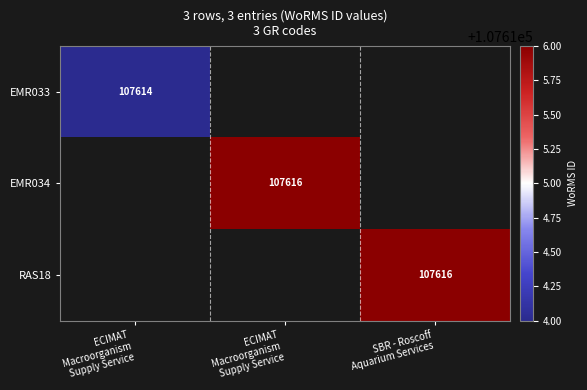

Which label corresponds to the largest value in the chart?

ECIMAT
Macroorganism
Supply Service